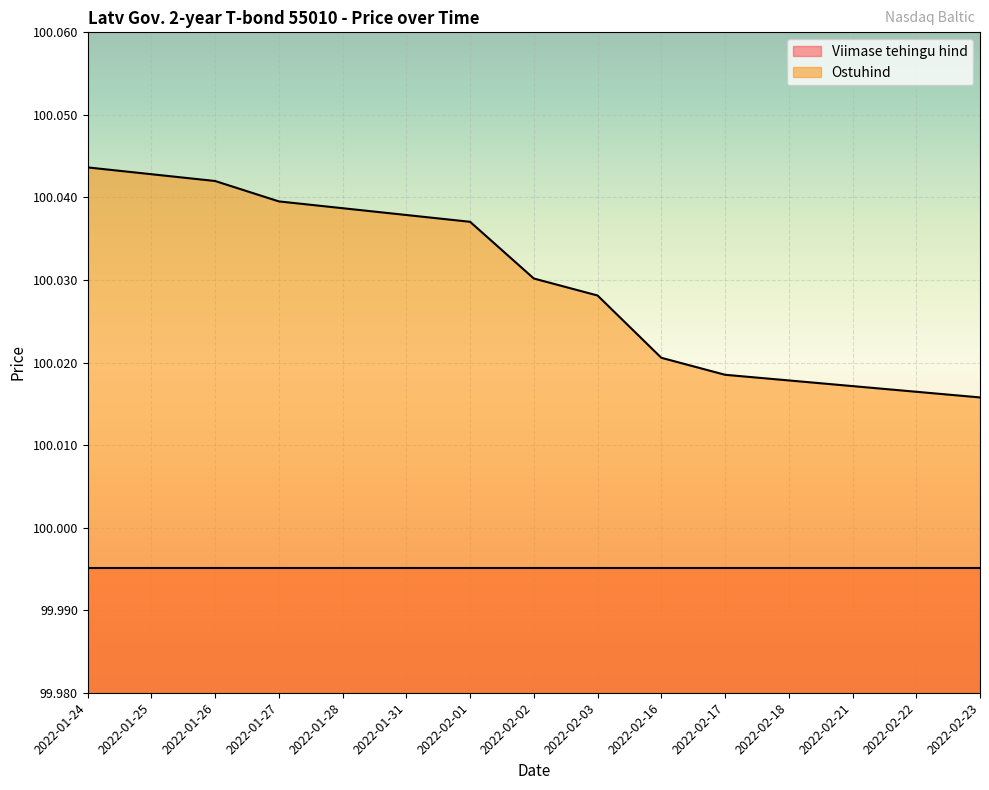

The chart shows a value of 176.5 at 2022-01-27. True or false?

False